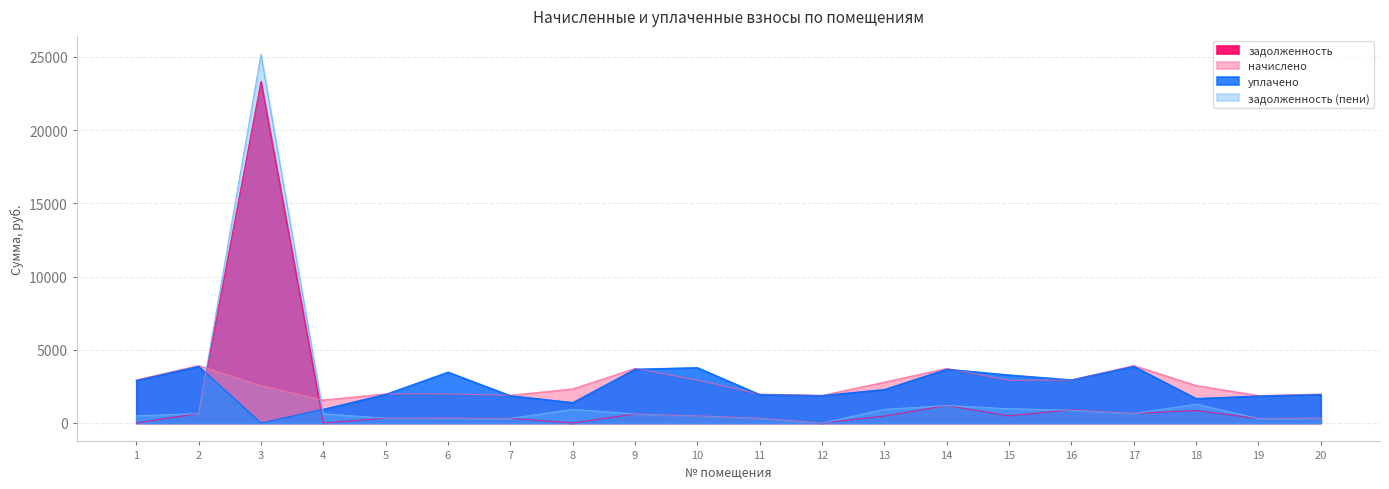

Where do начислено and задолженность first cross each other?

2 and 3